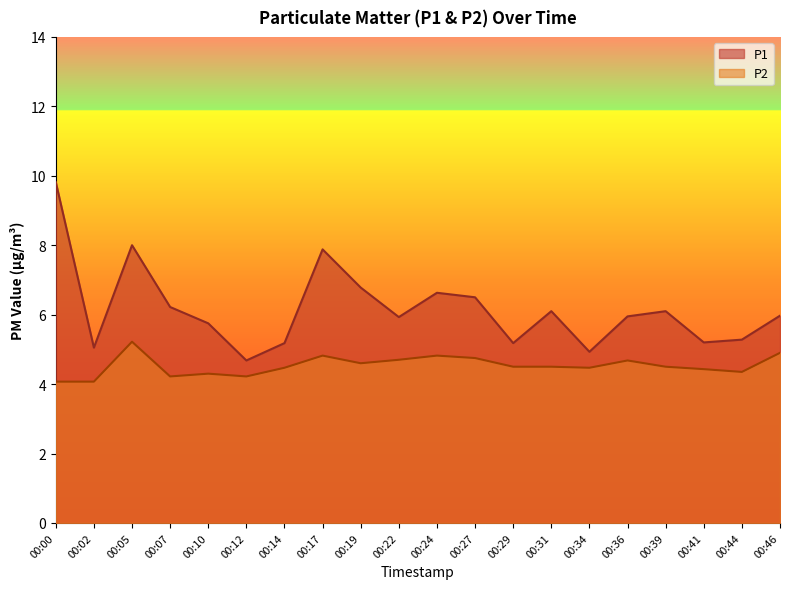

Which category has the highest value across all series?

00:00